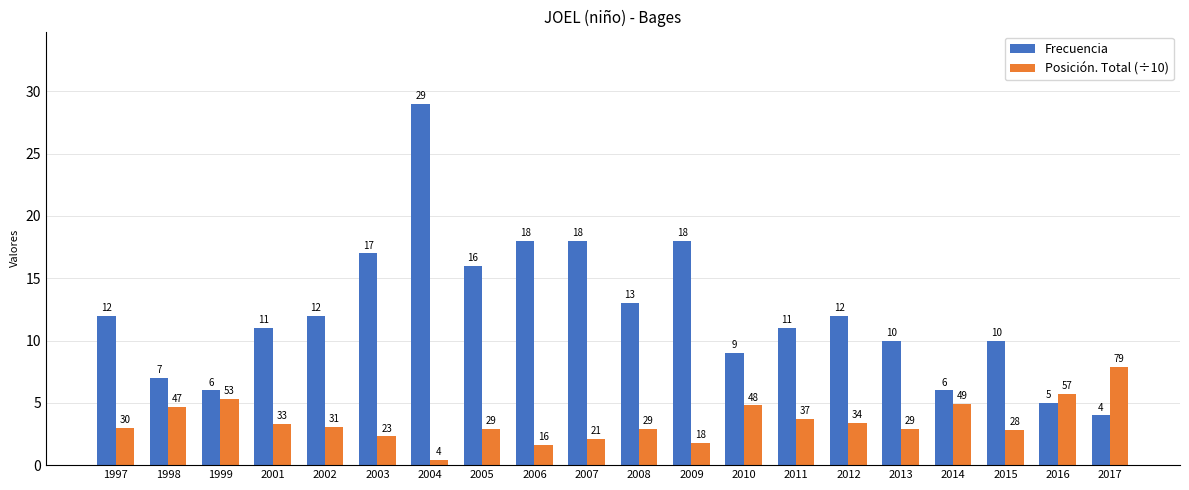

What is the greatest value displayed?

29.0